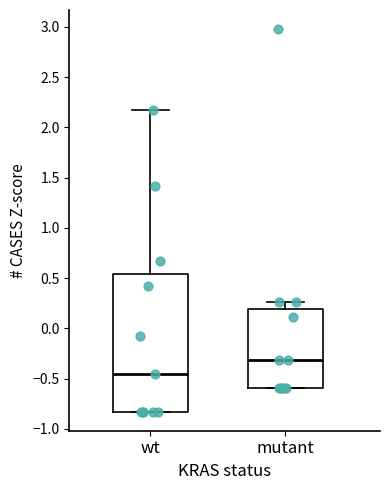

Which box has the lowest median line?

wt